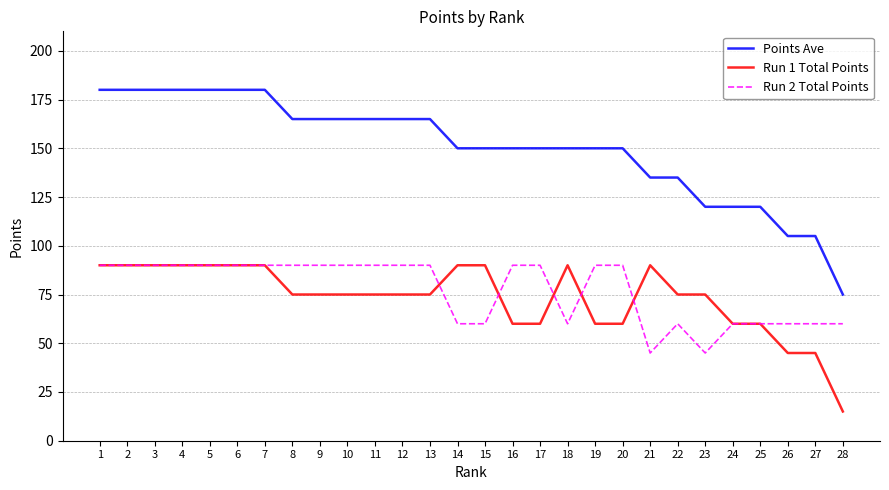

How many categories are shown in the chart?

28